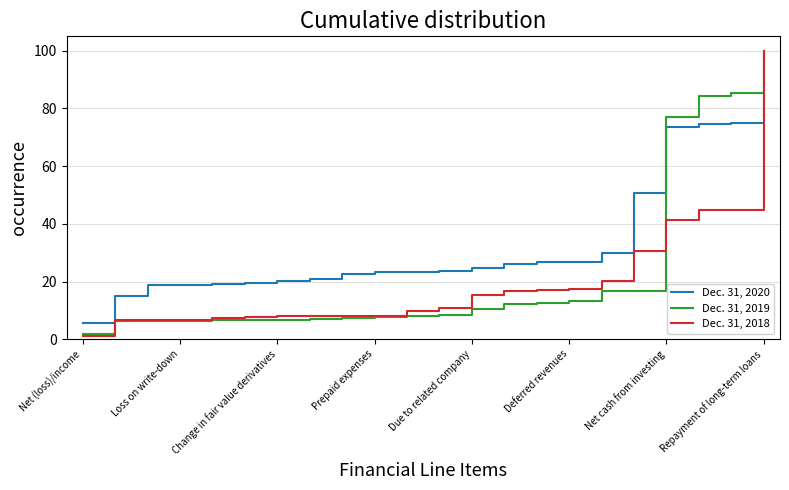

Which series has the largest total across all categories?

Dec. 31, 2020